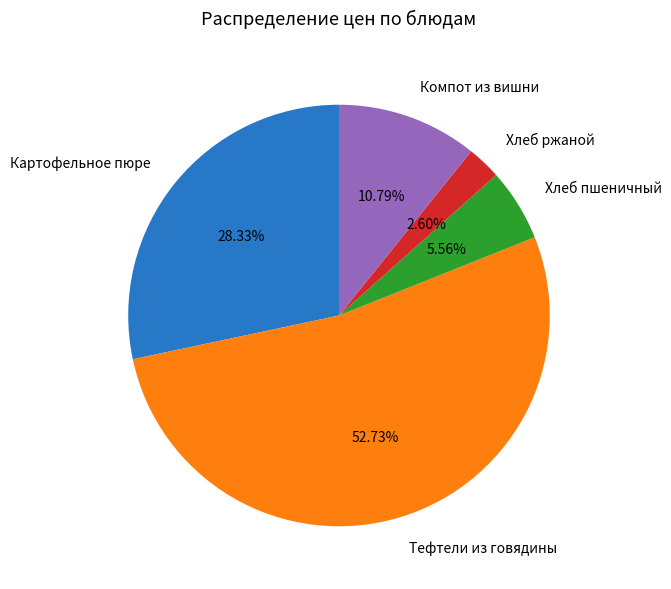

What is the ratio of the value at Хлеб ржаной to the value at Картофельное пюре?

0.1